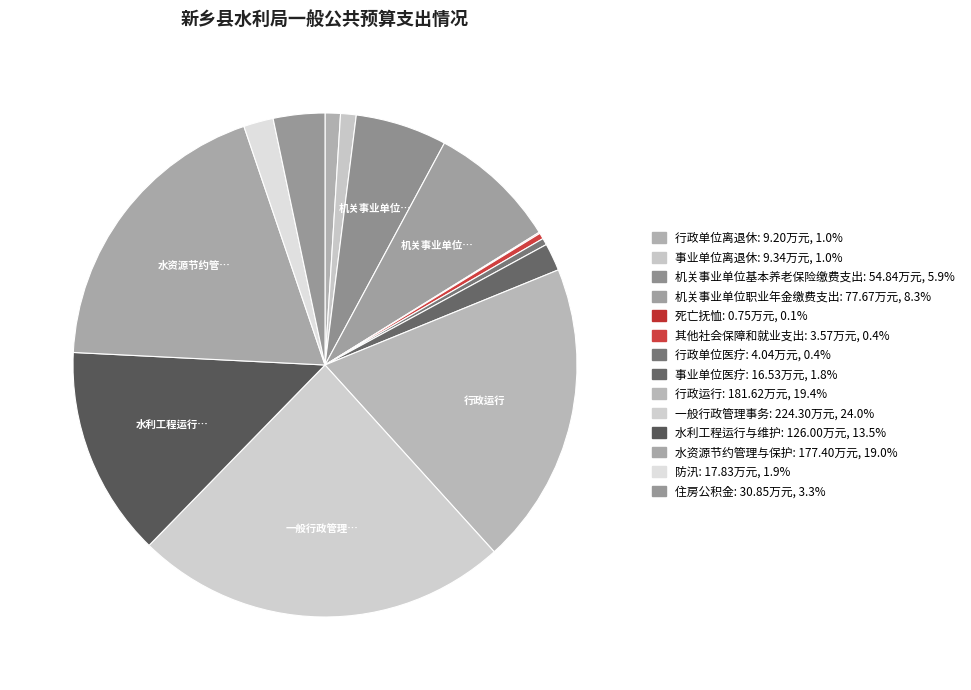

Does any single category account for the majority?

No